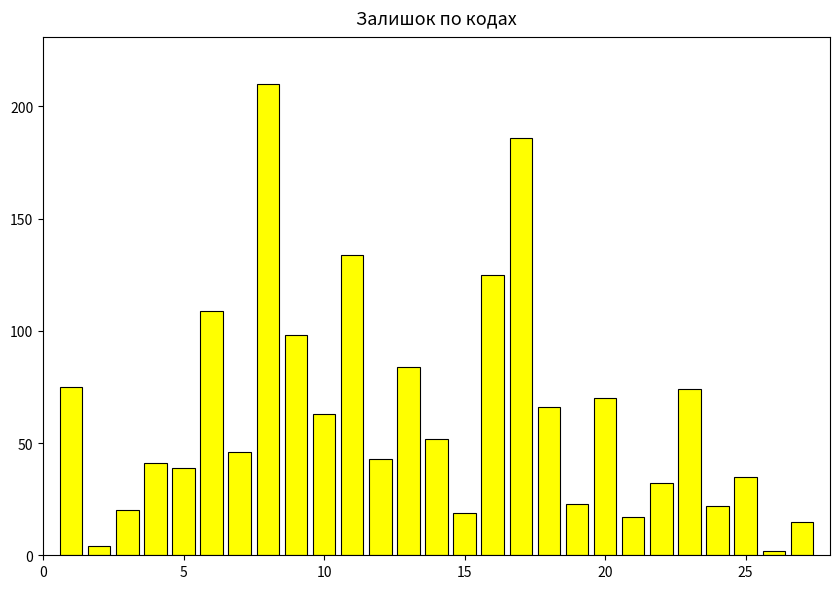

What is the difference between the maximum and minimum values?

208